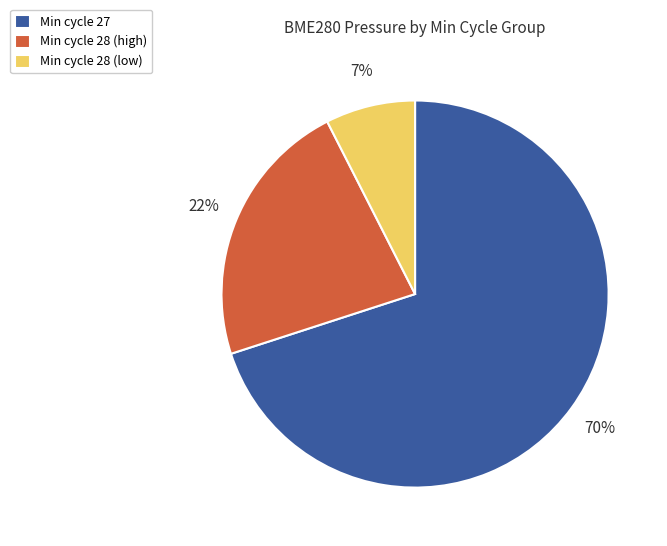

Is it true that Min cycle 28 (high) is 22% of the pie?

True